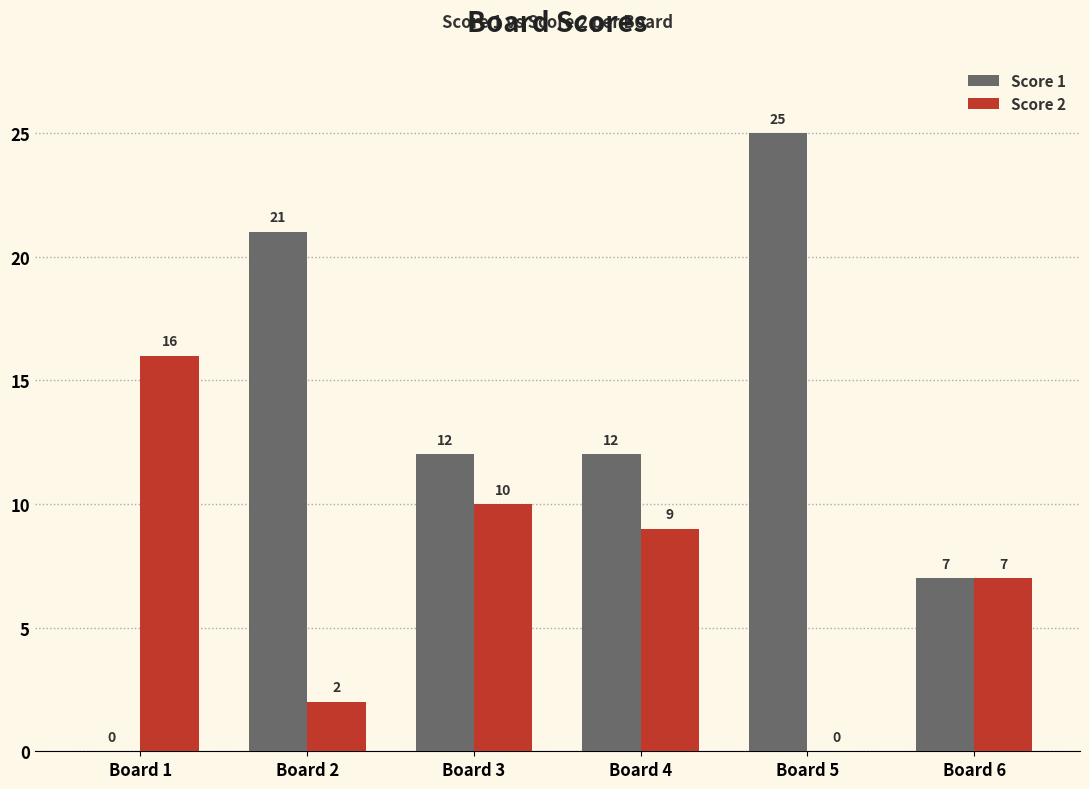

The value of Score 1 at Board 4 is 3. True or false?

False